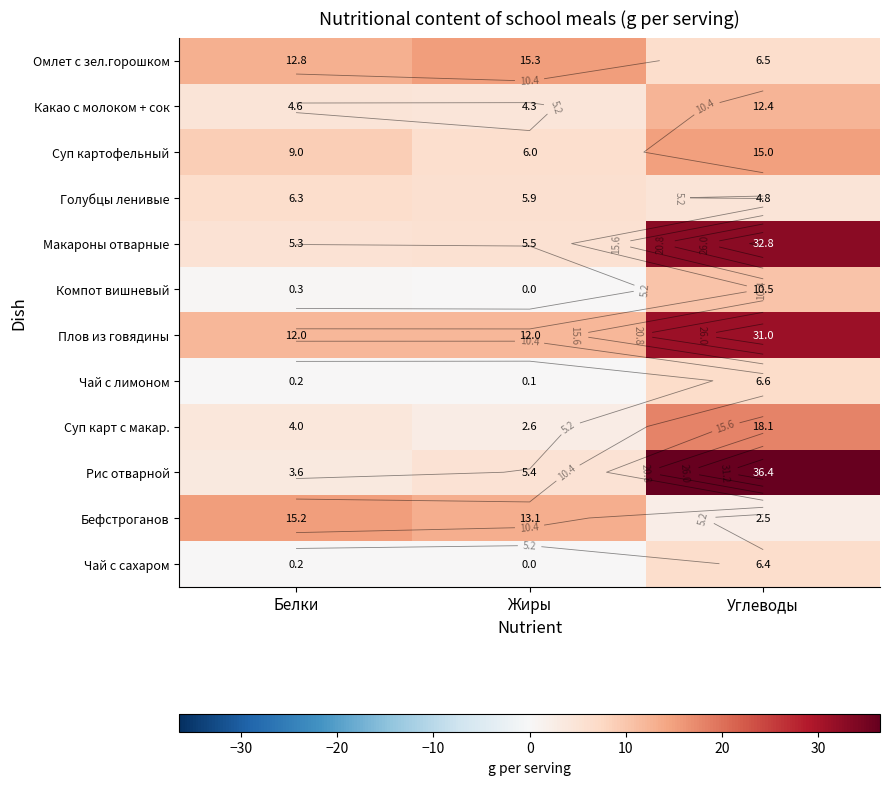

Is it true that Плов из говядины equals 31.0 at Углеводы?

True